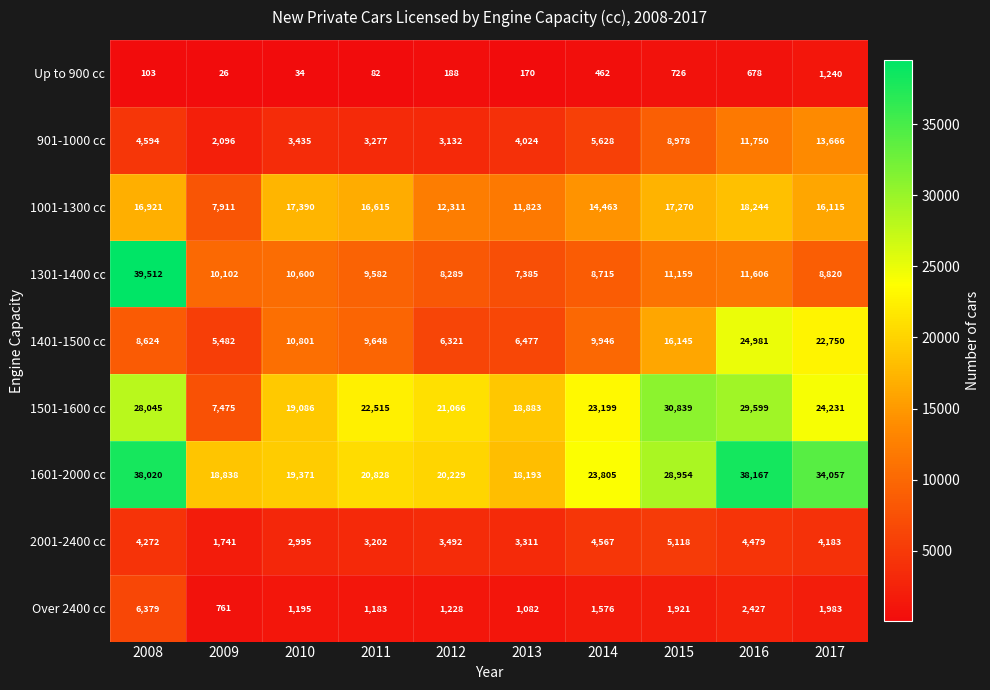

Rank the categories by 1301-1400 cc value from lowest to highest.

2013, 2012, 2014, 2017, 2011, 2009, 2010, 2015, 2016, 2008